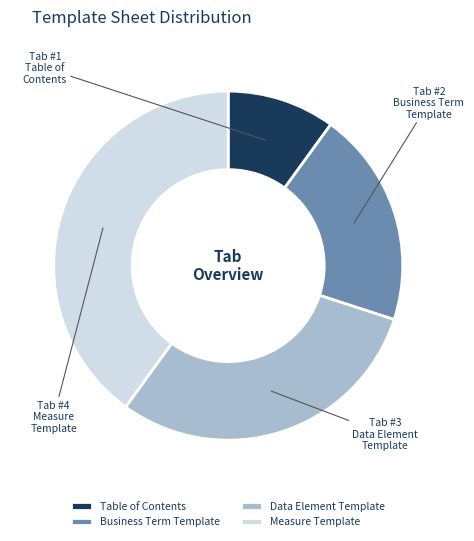

Rank the categories by value from lowest to highest.

Table of Contents, Business Term Template, Data Element Template, Measure Template